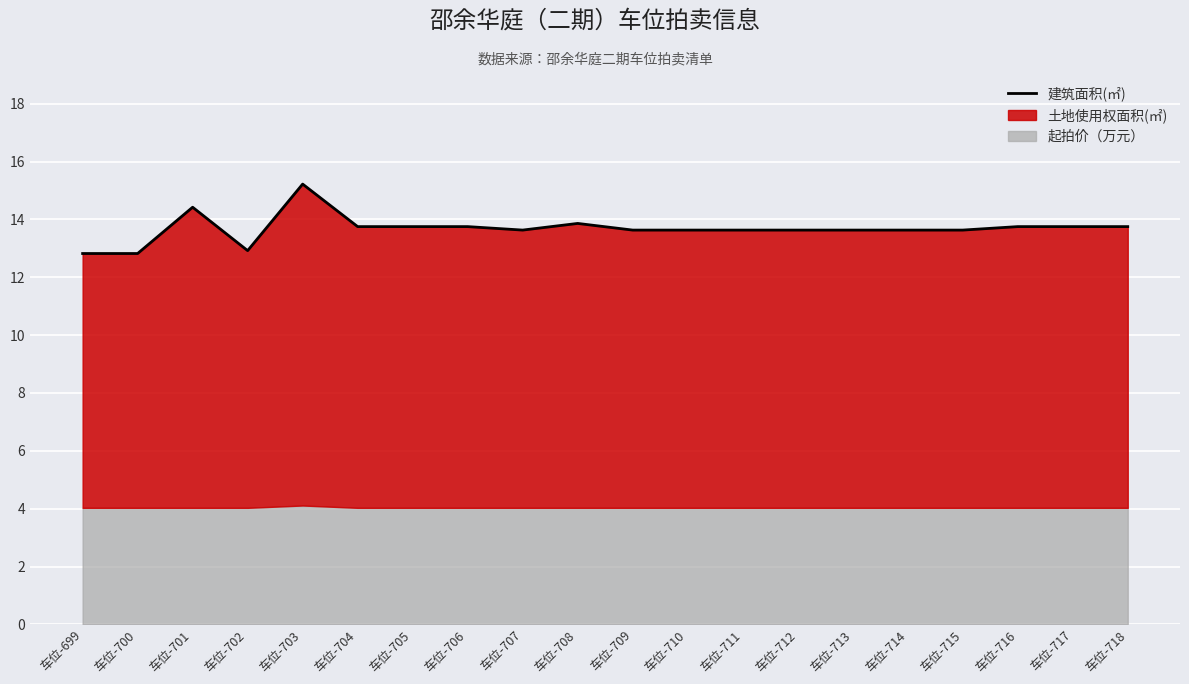

Reading right to left, extract all data points from this chart.

13.8	13.8	13.8	13.6	13.6	13.6	13.6	13.6	13.6	13.6	13.9	13.6	13.8	13.8	13.8	15.2	12.9	14.4	12.8	12.8